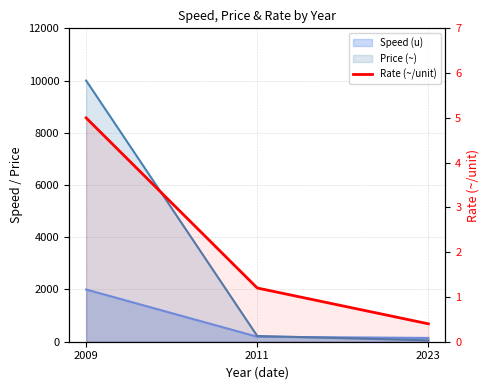

What is the value of the 3rd point from the left?

0.4